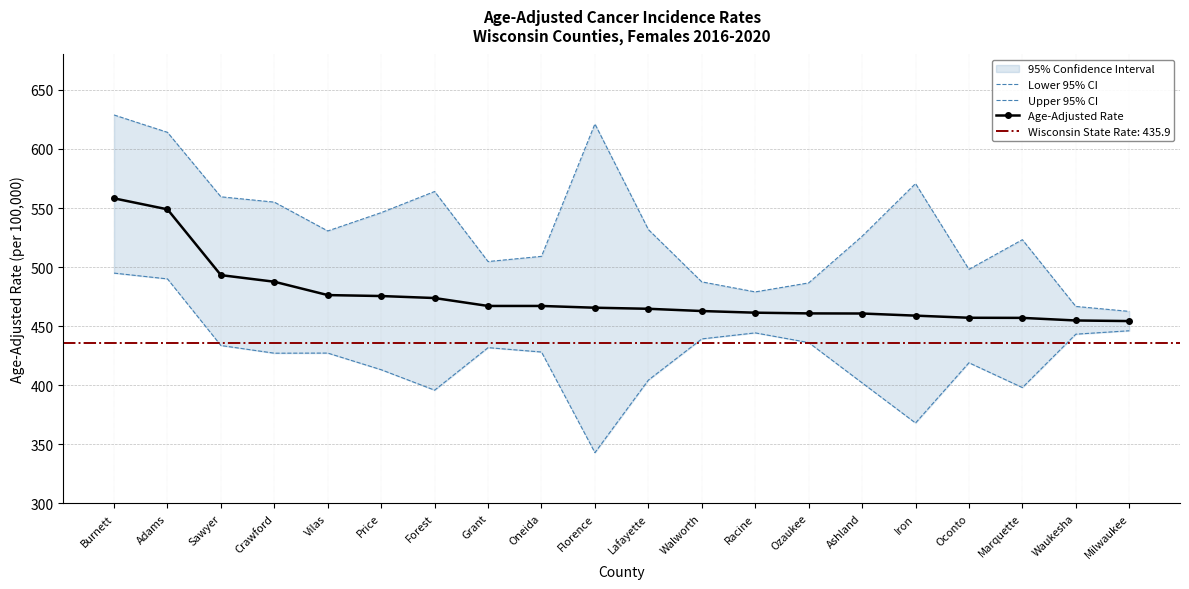

The value of Upper 95% CI at Crawford is 555.0. True or false?

True